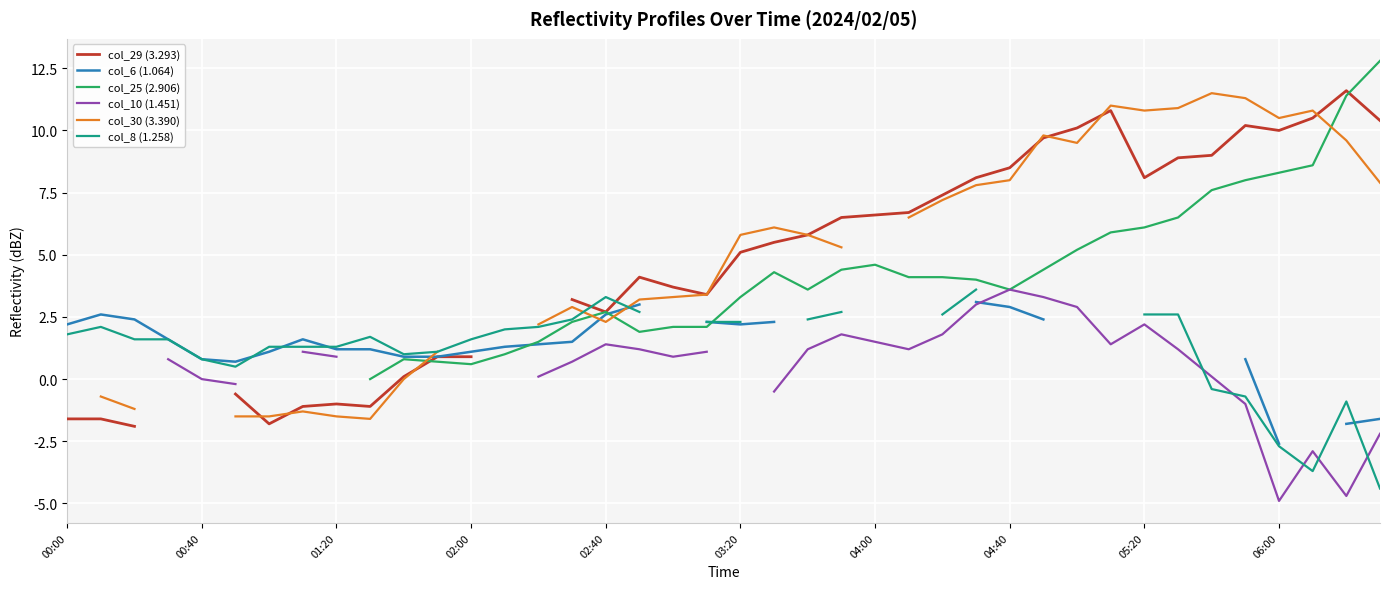

In col_29 (3.293), how many points are higher than both neighbors (excluding endpoints)?

5